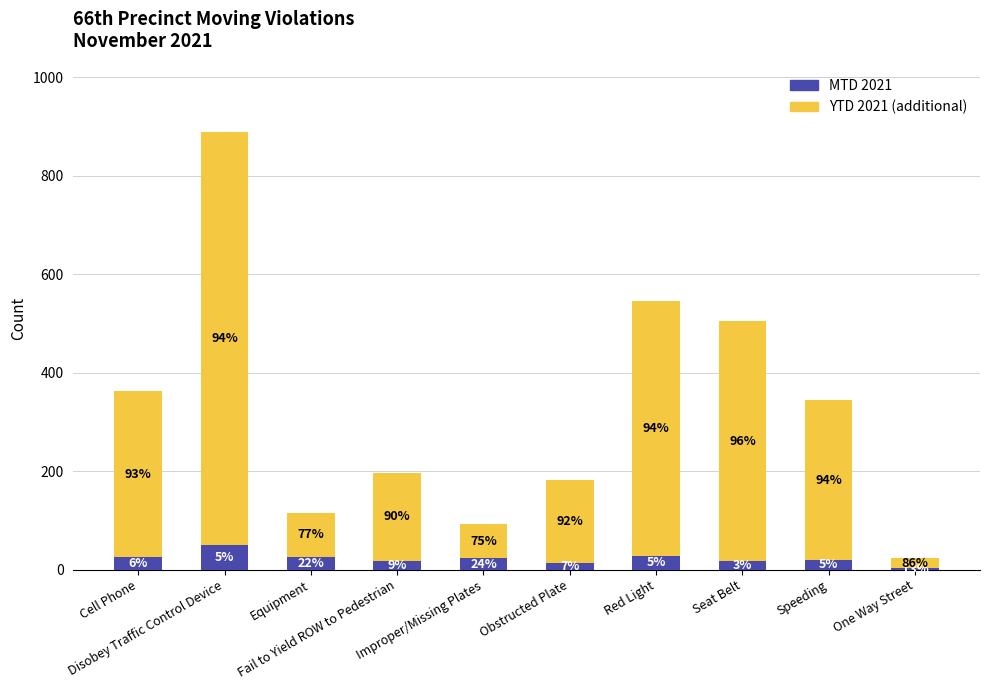

What are all the series names shown in the legend?

MTD 2021, YTD 2021 (additional)